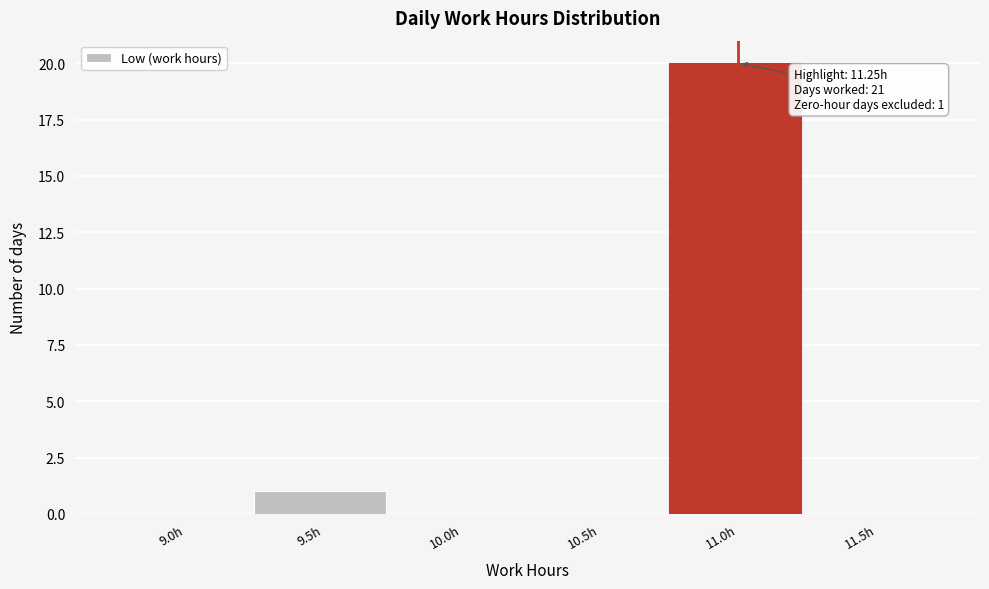

Reading left to right, what are all the values shown in this chart?

9.0h=0	9.5h=1	10.0h=0	10.5h=0	11.0h=20	11.5h=0